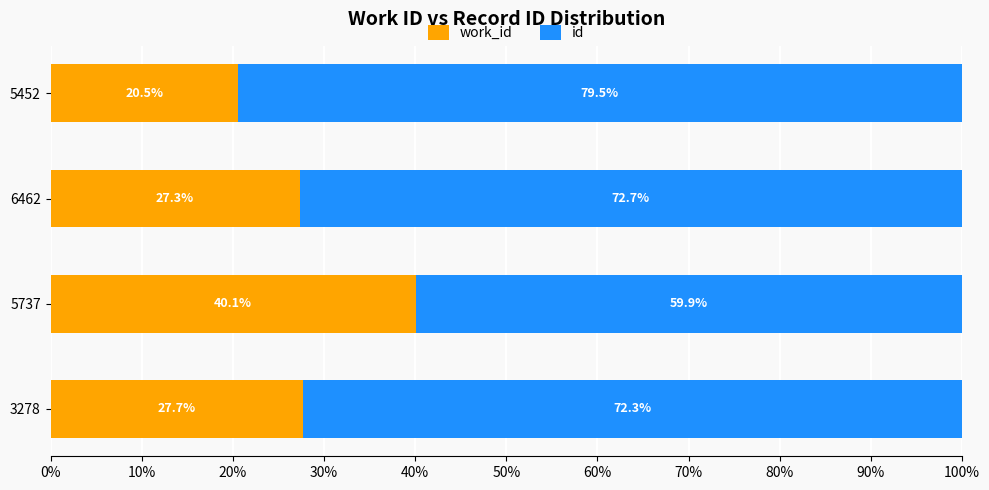

What is the total value across all series at 3278?

100.0